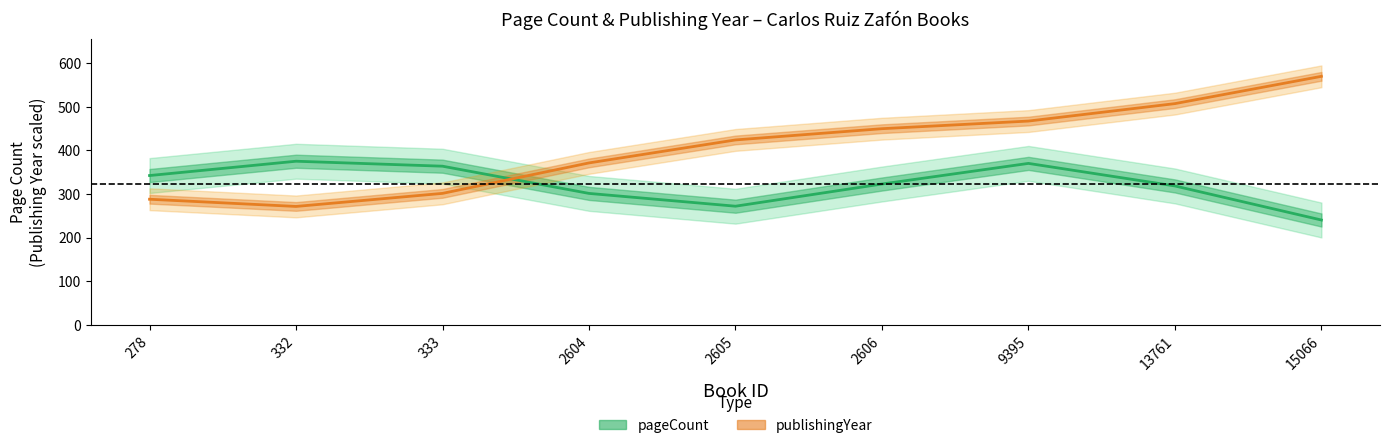

Reading right to left, what are all the values shown in this chart?

pageCount: 15066=240.6	13761=318.6	9395=370.3	2606=323.1	2605=272.2	2604=301.5	333=363.9	332=375.3	278=342.5
publishingYear: 15066=569.9	13761=507.4	9395=467.4	2606=449.9	2605=424.1	2604=371.4	333=301.6	332=271.6	278=288.2